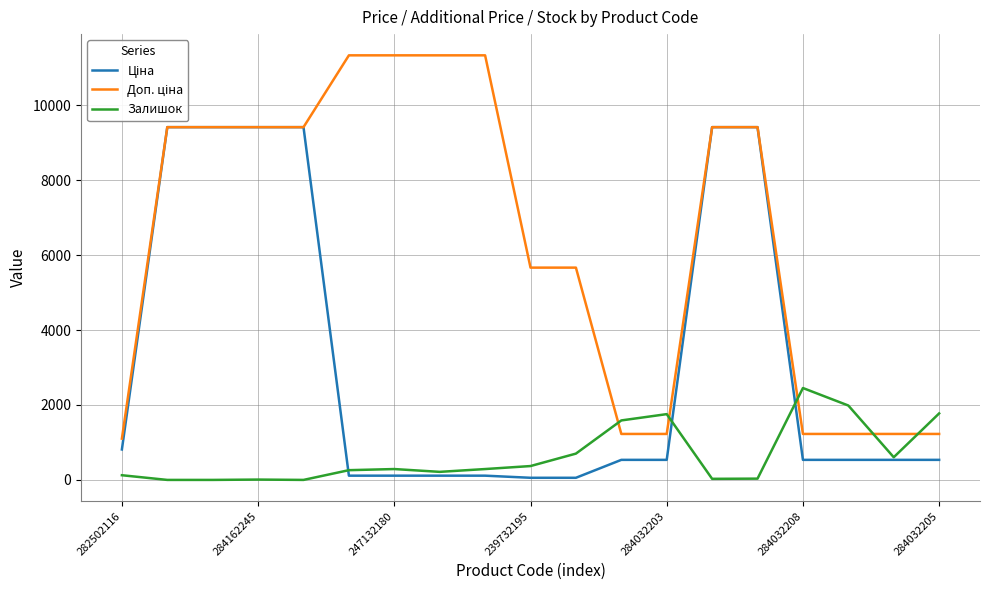

What is the greatest value displayed?

11334.0